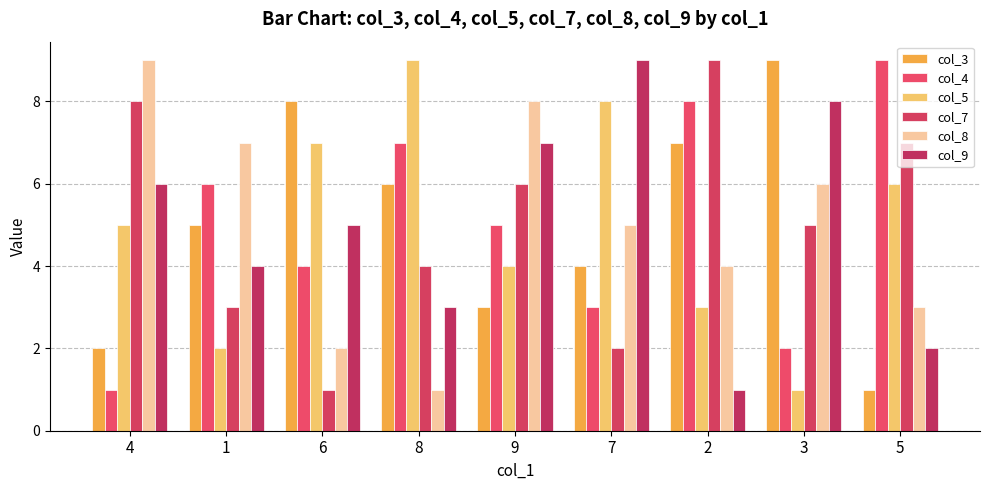

What is the difference between the col_9 values at 3 and 9?

1